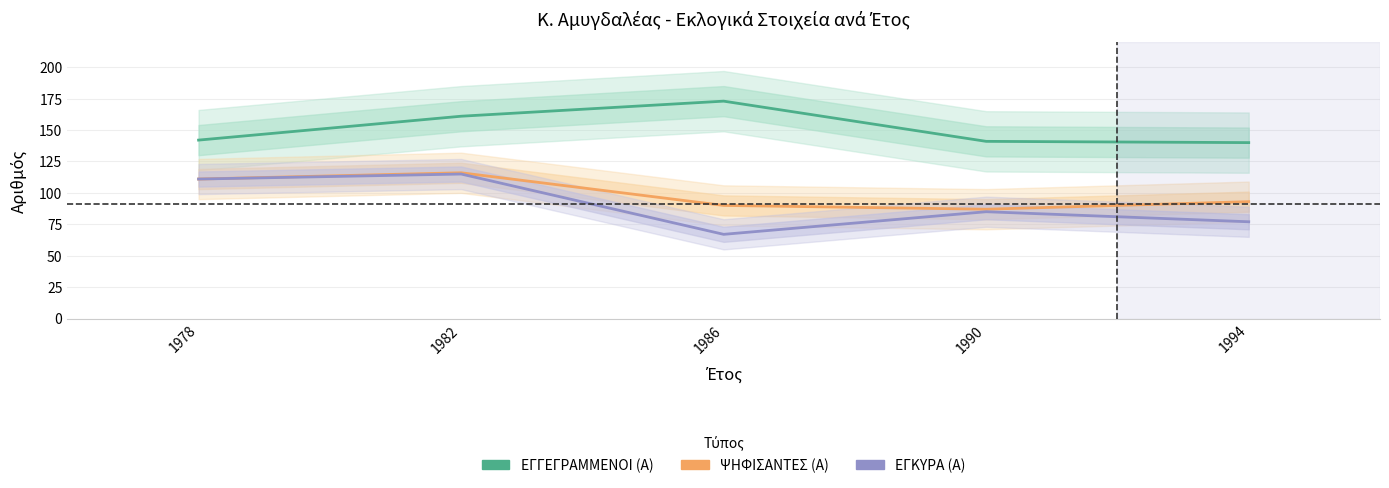

Where does the ΨΗΦΙΣΑΝΤΕΣ (Α) series first go above 93?

1978